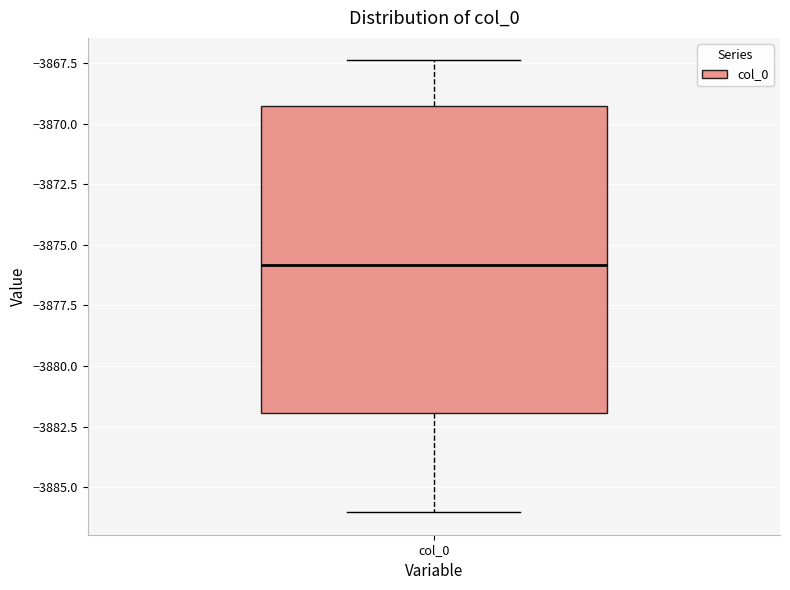

Read this box plot against the y-axis: the position of the median line, the range covered by the box, and the ends of both whiskers. The values are not printed on the chart, so give them approximately, as read against the axis.

median -3876.0, box -3882.0 to -3869.5, whiskers -3886.0 to -3867.5